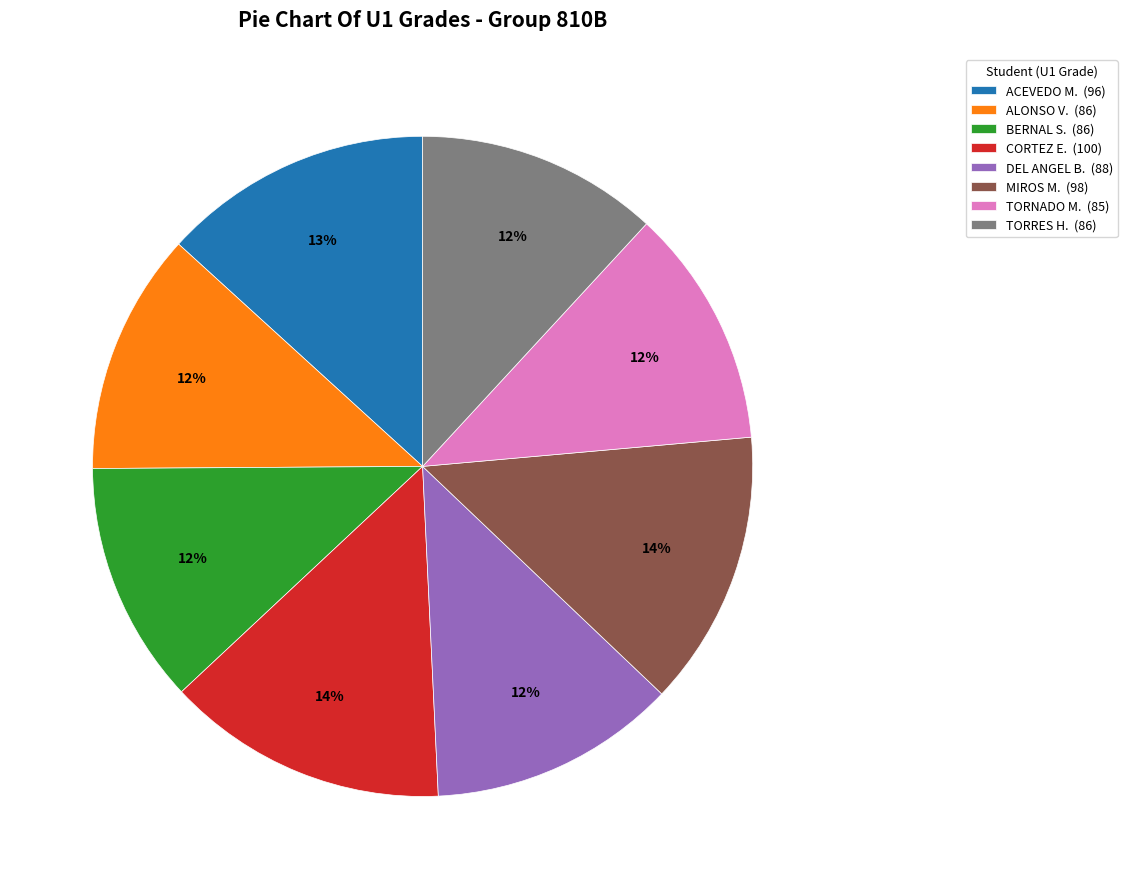

Which has a higher value, ACEVEDO M. (96) or CORTEZ E. (100)?

CORTEZ E. (100)